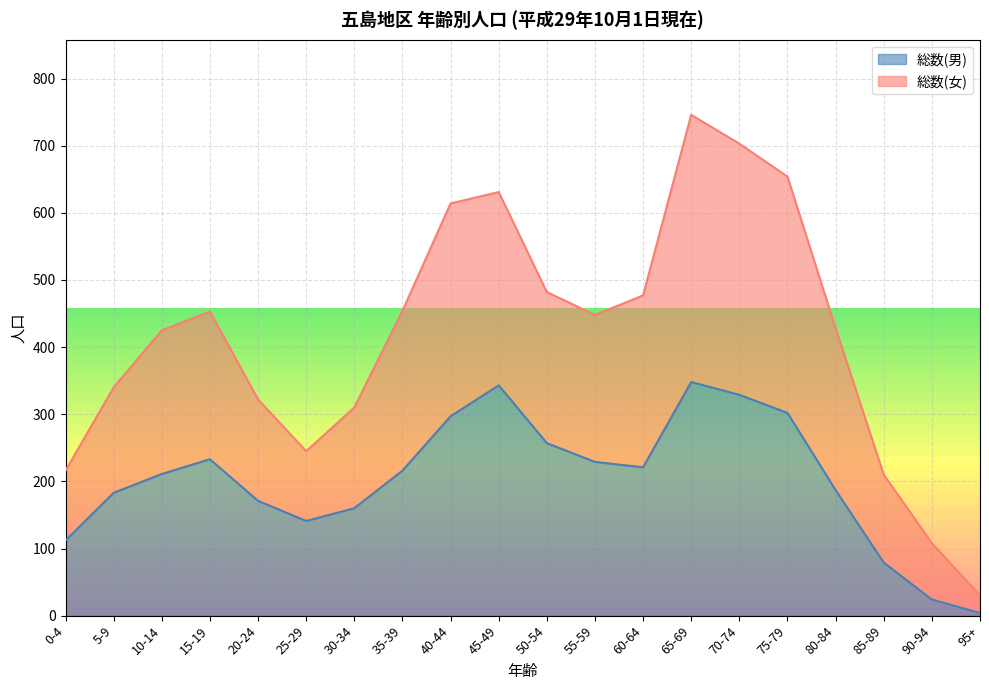

What is the difference between the second highest and minimum values in the 総数(男) series?

339